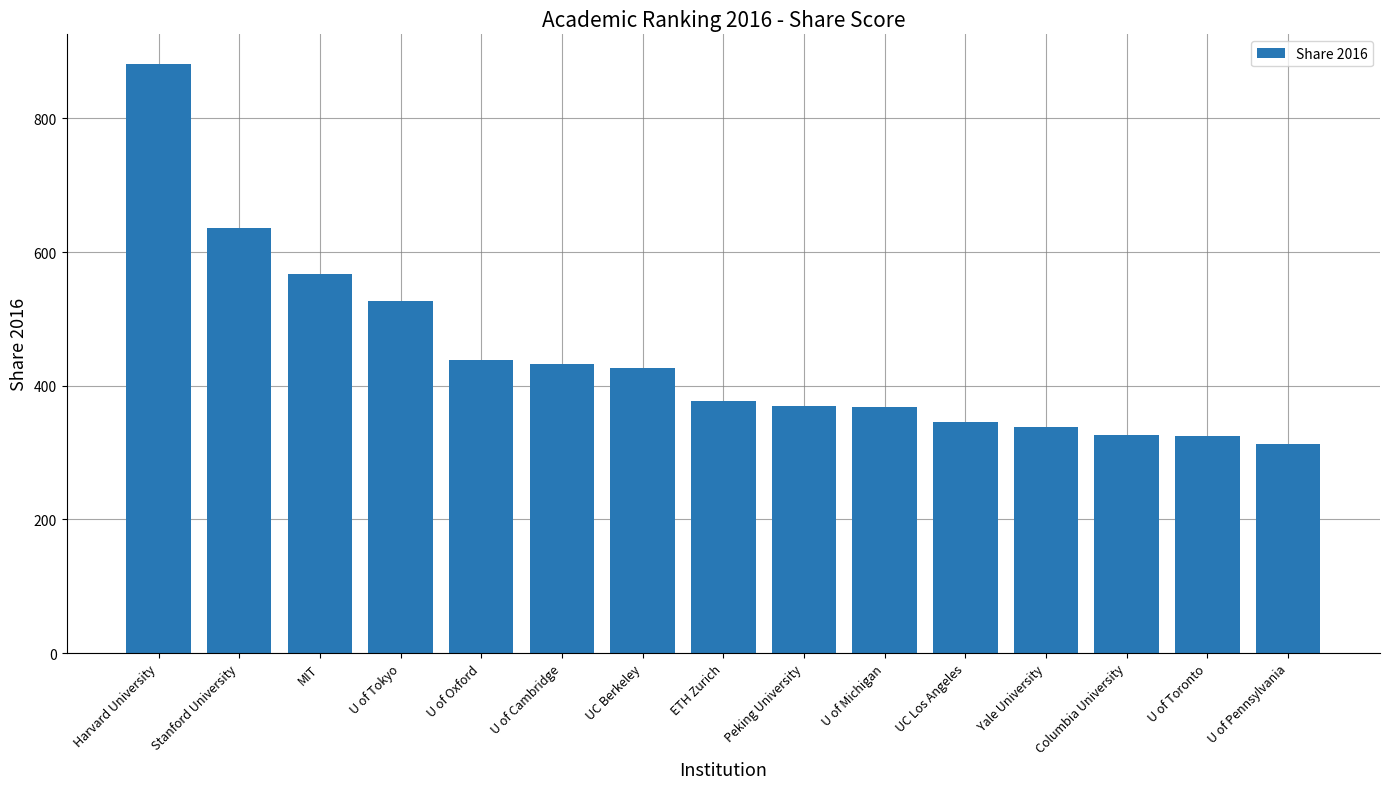

What is the change in value from MIT to U of Toronto?

-242.3